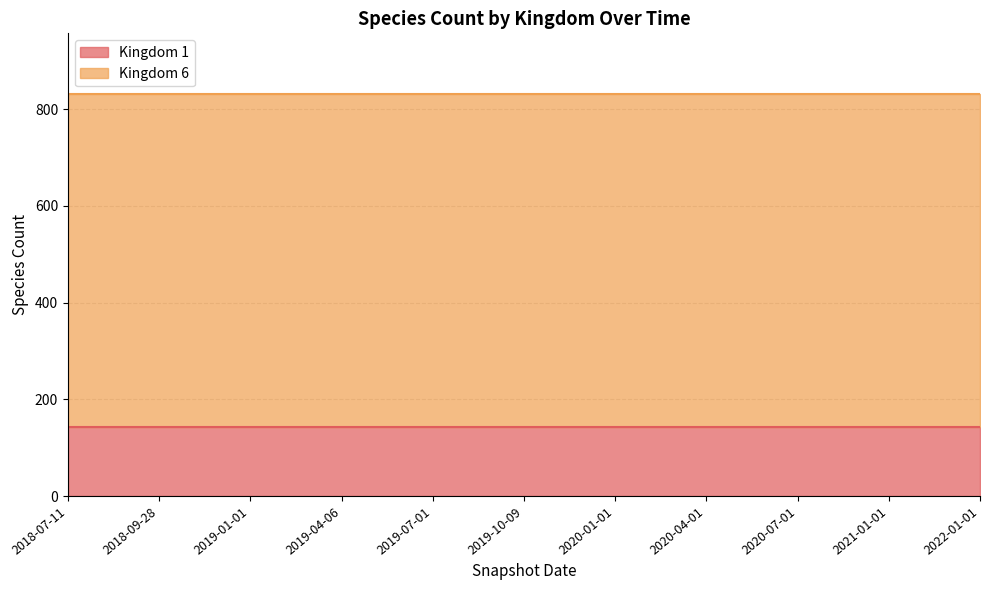

The value of Kingdom 1 at 2019-07-01 is 58. True or false?

False